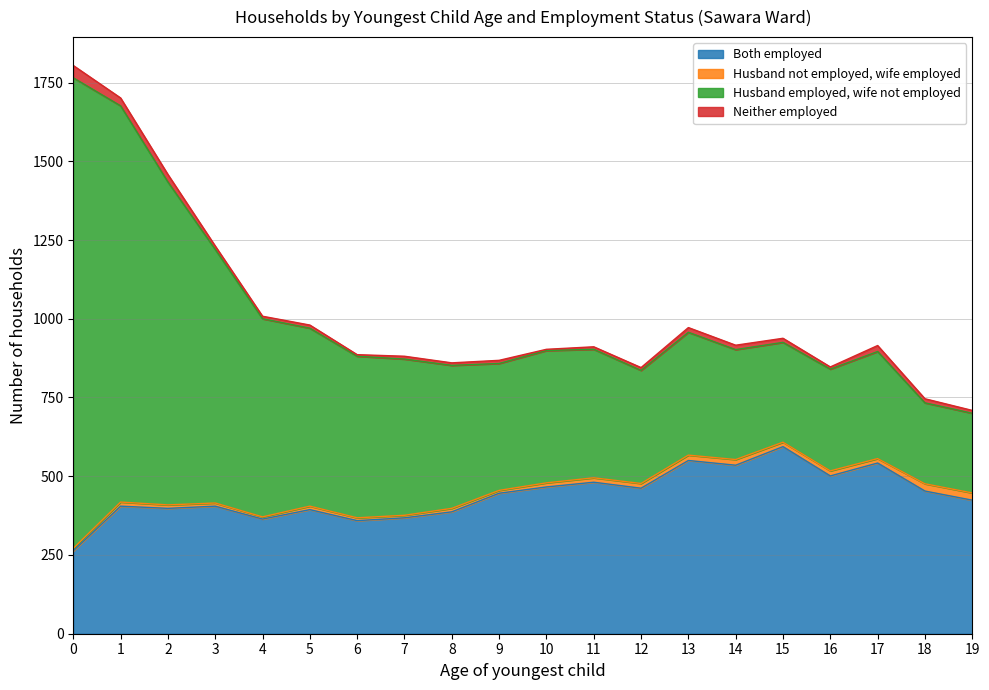

Between 4 and 9, which is larger?

9